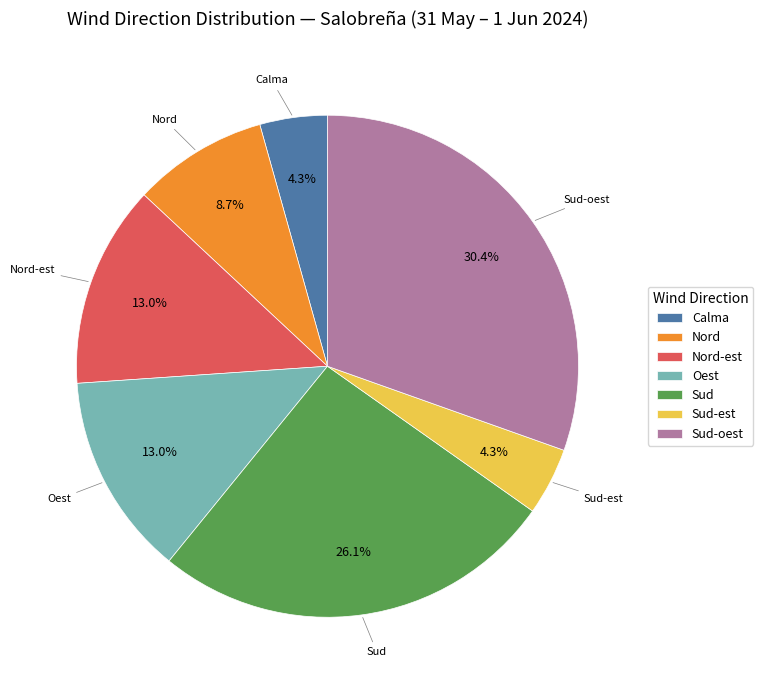

Approximately how many times larger is the value at Sud-est compared to Nord?

0.5